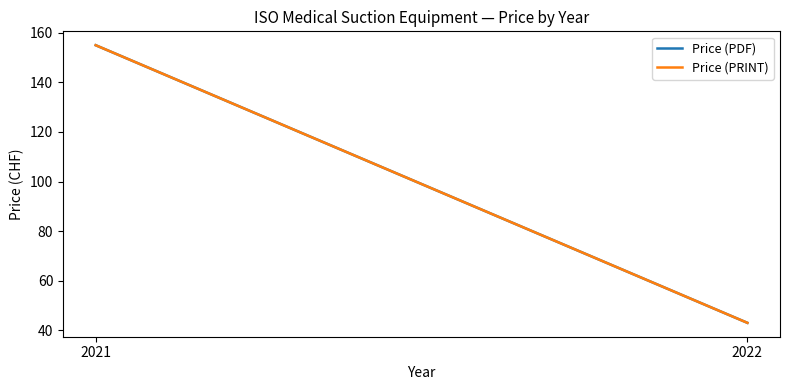

What is the sum of all Price (PRINT) values?

198